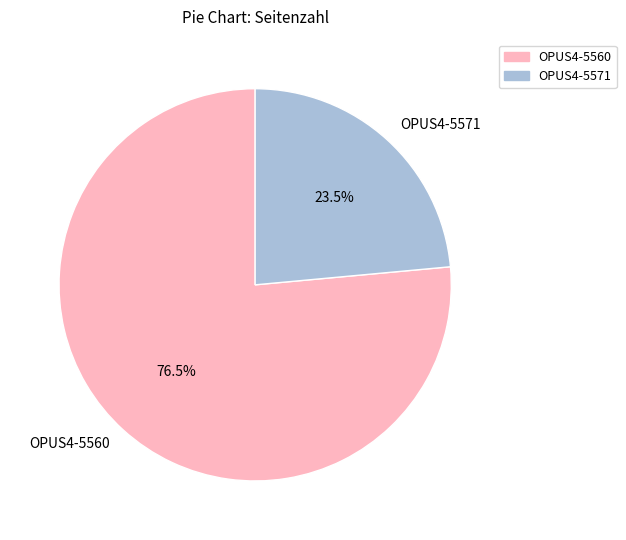

Is there a majority slice in this chart?

Yes